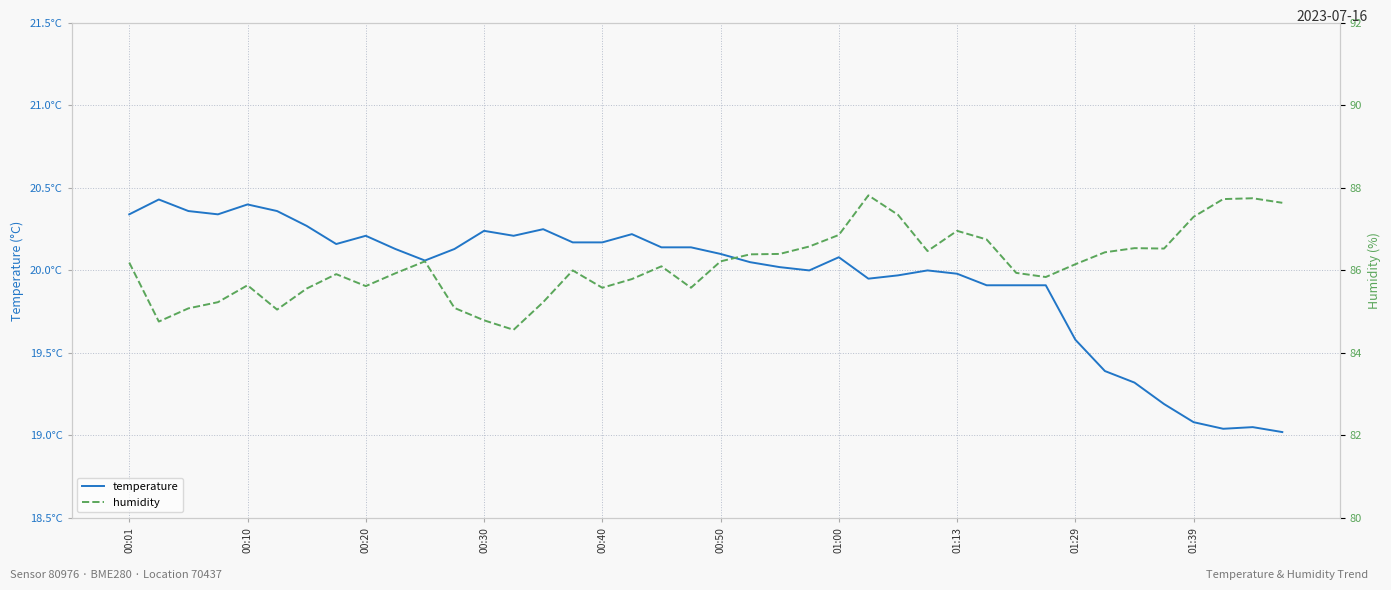

Count the number of categories in the chart.

40